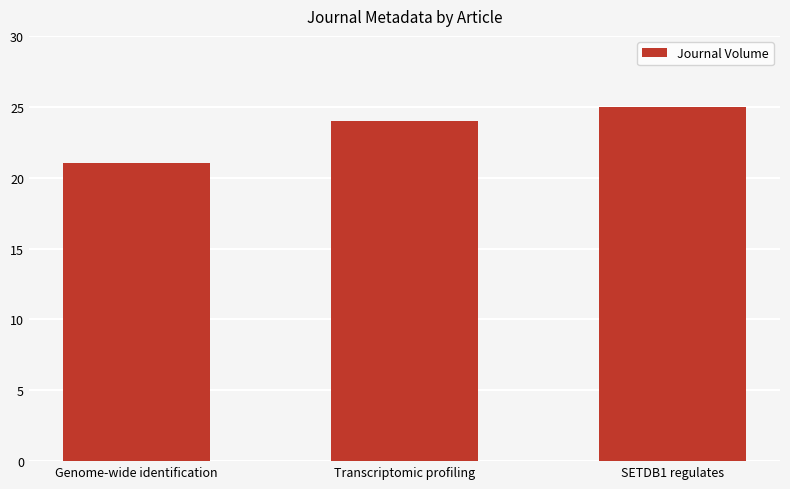

At which category does the chart reach its minimum across all series?

Genome-wide identification